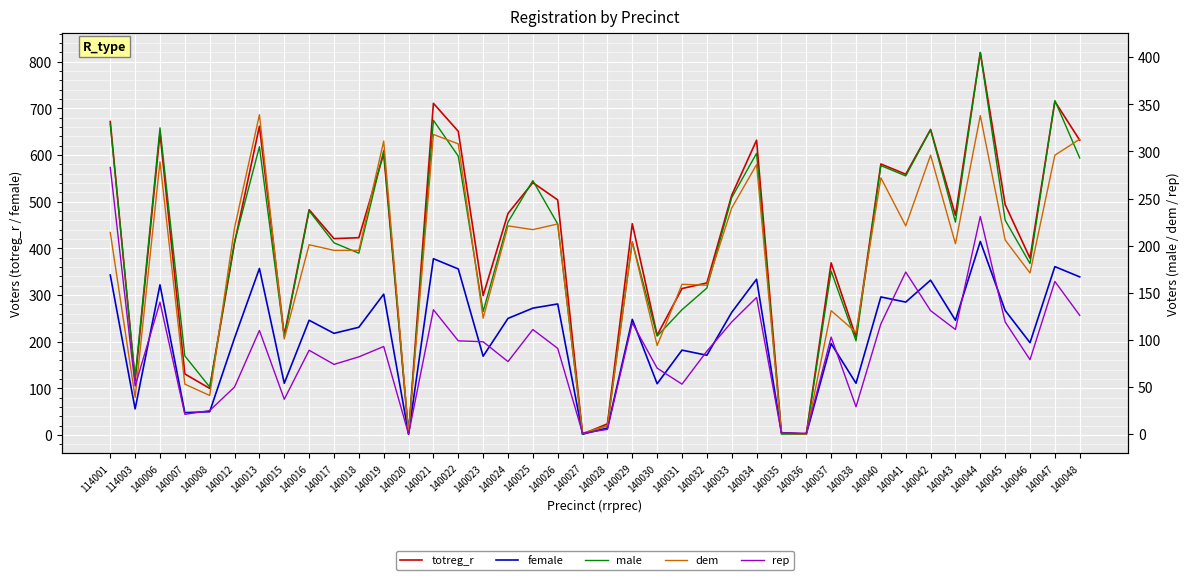

Reading right to left, transcribe all the data shown in this chart.

totreg_r: 632	715	379	494	820	471	655	559	581	210	369	2	5	632	514	326	314	214	453	24	2	504	541	475	299	651	711	3	603	423	421	483	214	662	412	100	131	647	116	672
female: 339	361	198	267	415	246	332	285	296	111	196	2	5	334	263	171	182	110	248	15	2	281	272	250	169	356	378	2	302	231	218	246	111	357	208	50	48	322	56	343
male: 293	354	181	227	405	225	323	274	285	99	173	0	0	298	251	155	132	104	204	9	0	223	269	225	130	295	333	1	301	192	203	237	103	305	204	50	83	325	60	329
dem: 313	296	171	206	338	202	296	221	272	108	131	0	1	286	240	158	159	94	204	9	1	223	217	221	123	308	318	1	311	195	195	201	101	339	219	41	53	289	39	214
rep: 126	162	79	119	231	111	131	172	117	29	103	1	1	145	119	88	53	70	118	5	1	91	111	77	98	99	132	0	93	82	74	89	37	110	50	25	21	140	51	283